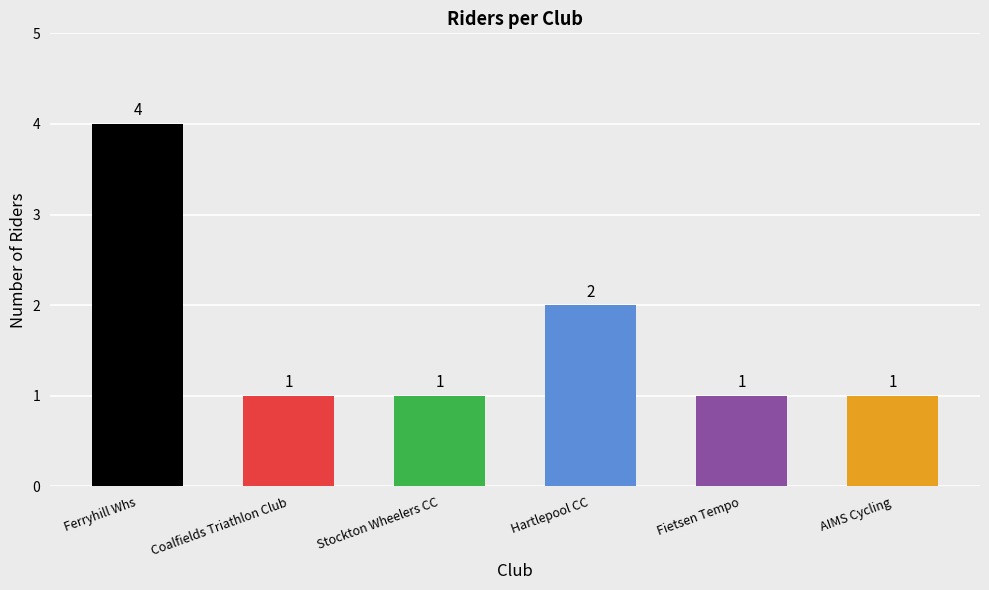

Reading right to left, list all the values displayed in this chart.

AIMS Cycling=1	Fietsen Tempo=1	Hartlepool CC=2	Stockton Wheelers CC=1	Coalfields Triathlon Club=1	Ferryhill Whs=4